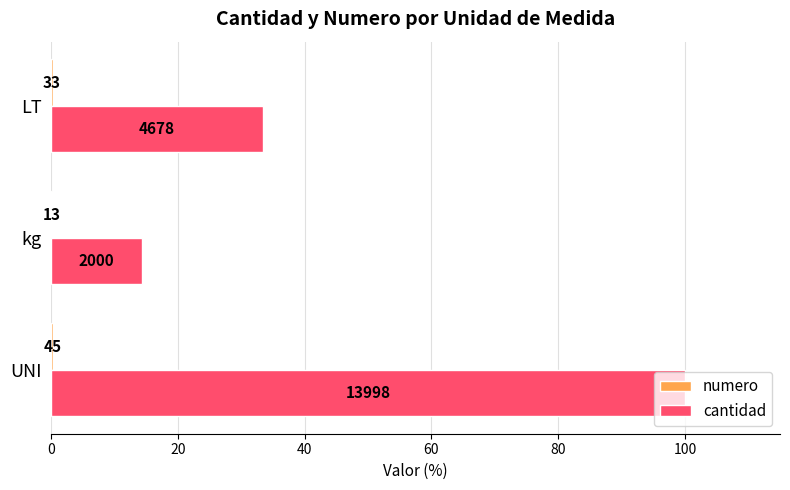

Reading left to right, what are all the values shown in this chart?

numero: 0.3	0.1	0.2
cantidad: 100.0	14.3	33.4